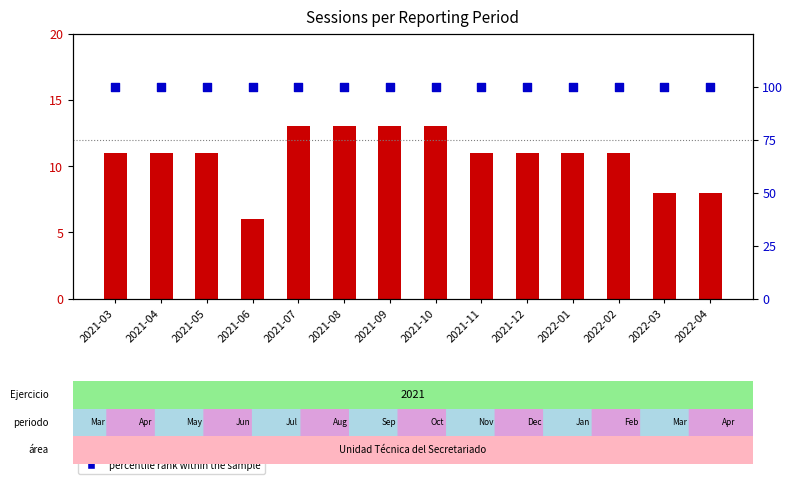

What is the total value across all series at 2021-03?

111